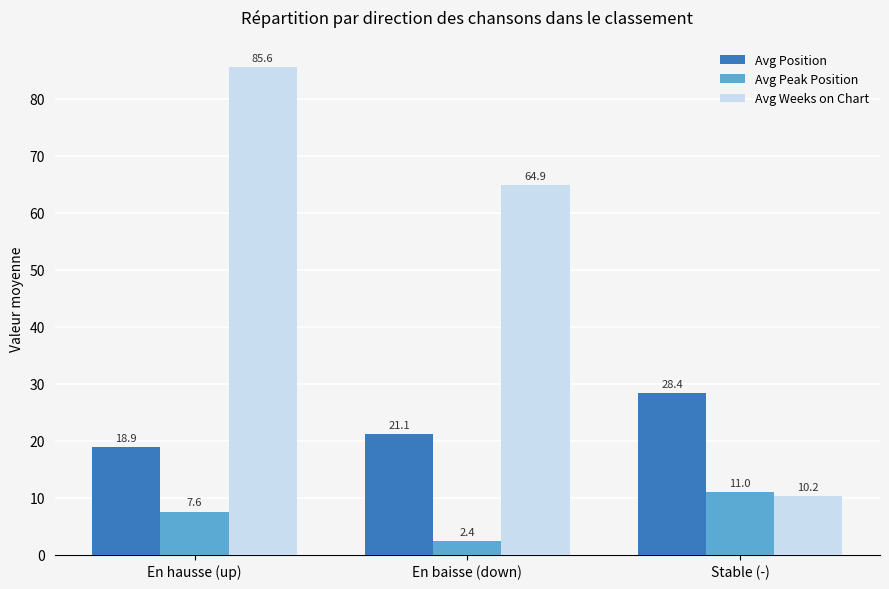

Reading left to right, extract all data points from this chart.

Avg Position: 18.9	21.1	28.4
Avg Peak Position: 7.6	2.4	11.0
Avg Weeks on Chart: 85.6	64.9	10.2